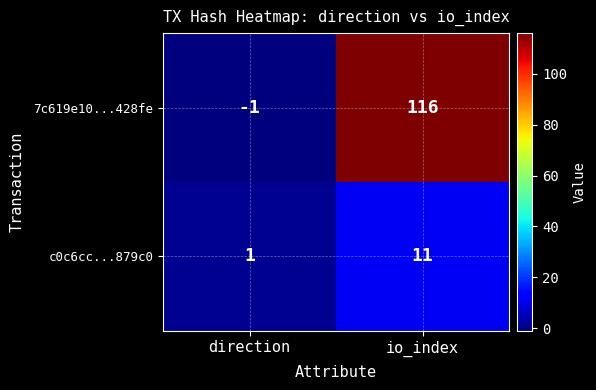

Which series has the widest spread of values?

7c619e10...428fe